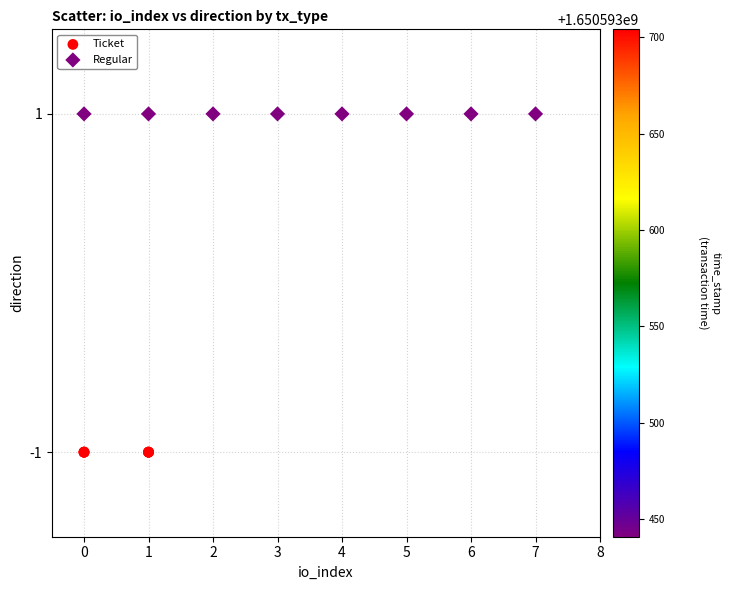

Which series reaches the minimum Y coordinate?

Ticket